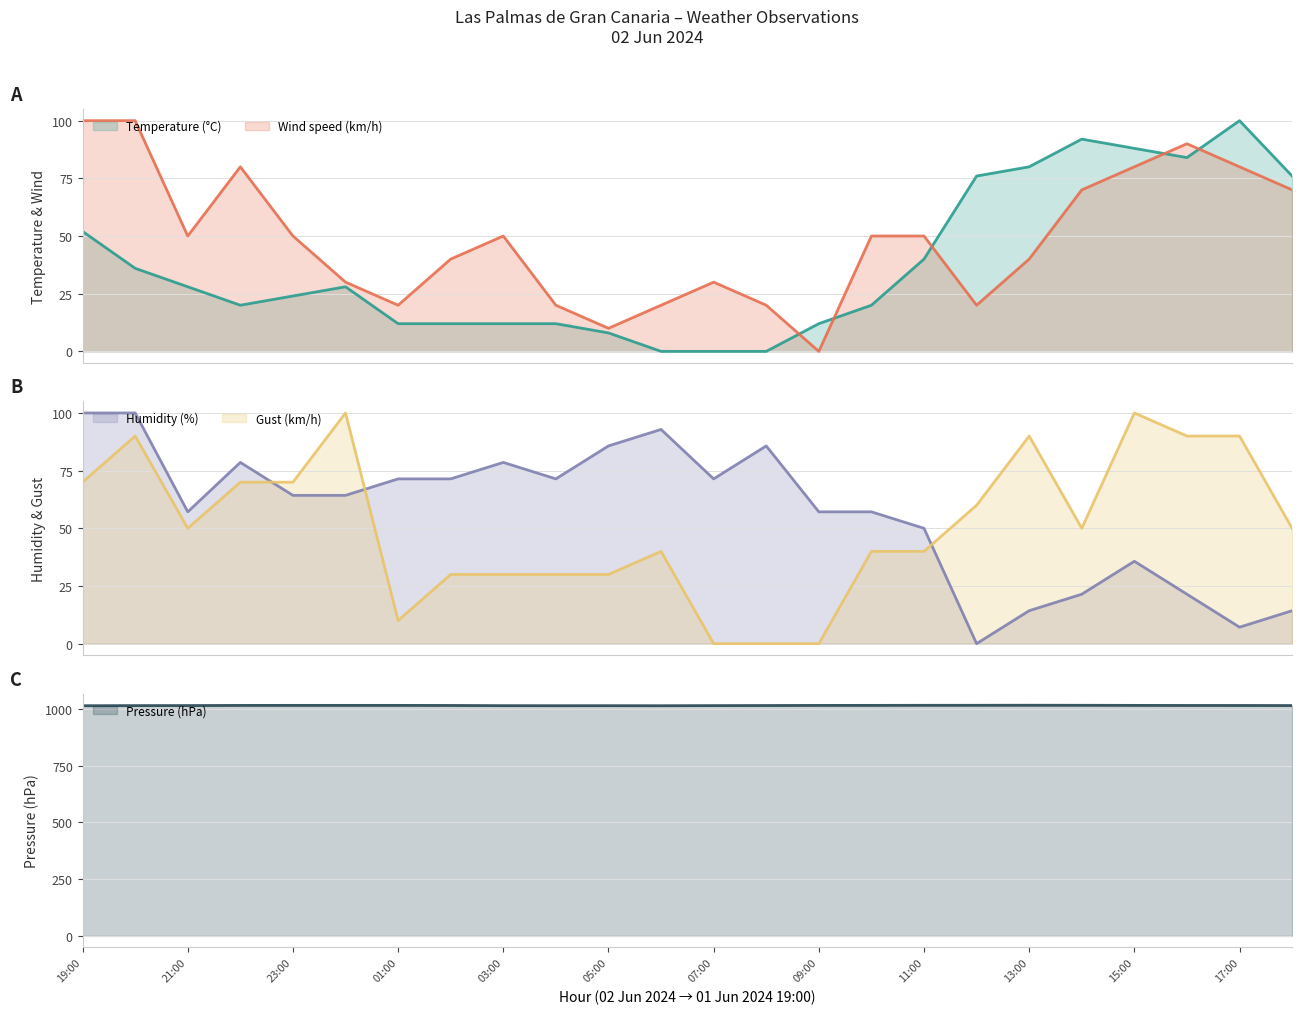

At how many categories does at least one series exceed 492?

24